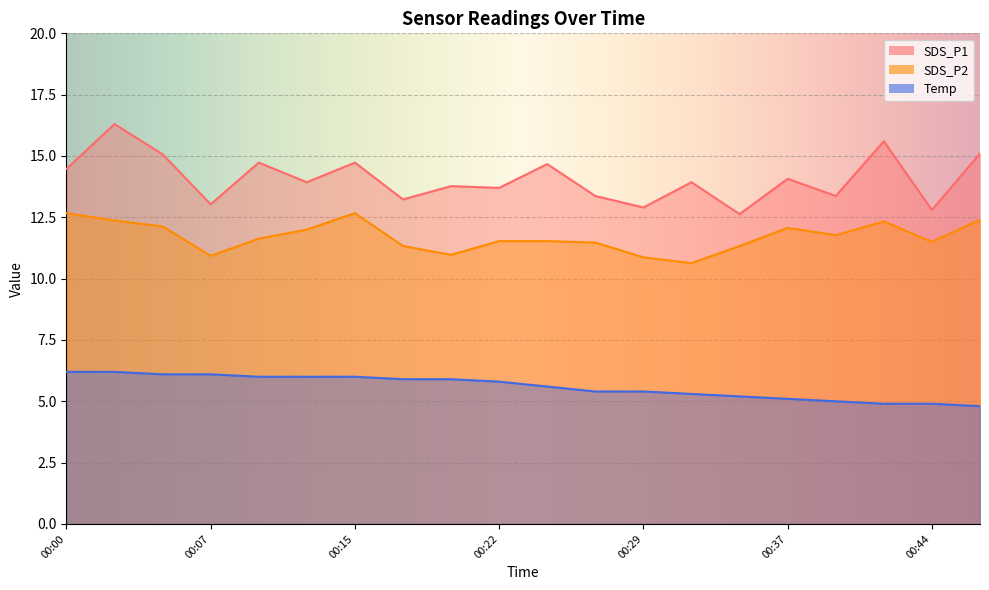

Reading right to left, transcribe all the data shown in this chart.

SDS_P1: 00:47=15.1	00:44=12.8	00:42=15.6	00:39=13.4	00:37=14.1	00:34=12.6	00:32=13.9	00:29=12.9	00:27=13.4	00:24=14.7	00:22=13.7	00:20=13.8	00:17=13.2	00:15=14.7	00:12=13.9	00:10=14.7	00:07=13.0	00:05=15.1	00:02=16.3	00:00=14.5
SDS_P2: 00:47=12.4	00:44=11.5	00:42=12.3	00:39=11.8	00:37=12.1	00:34=11.3	00:32=10.6	00:29=10.9	00:27=11.5	00:24=11.5	00:22=11.5	00:20=11.0	00:17=11.3	00:15=12.7	00:12=12.0	00:10=11.6	00:07=10.9	00:05=12.1	00:02=12.4	00:00=12.7
Temp: 00:47=4.8	00:44=4.9	00:42=4.9	00:39=5.0	00:37=5.1	00:34=5.2	00:32=5.3	00:29=5.4	00:27=5.4	00:24=5.6	00:22=5.8	00:20=5.9	00:17=5.9	00:15=6.0	00:12=6.0	00:10=6.0	00:07=6.1	00:05=6.1	00:02=6.2	00:00=6.2